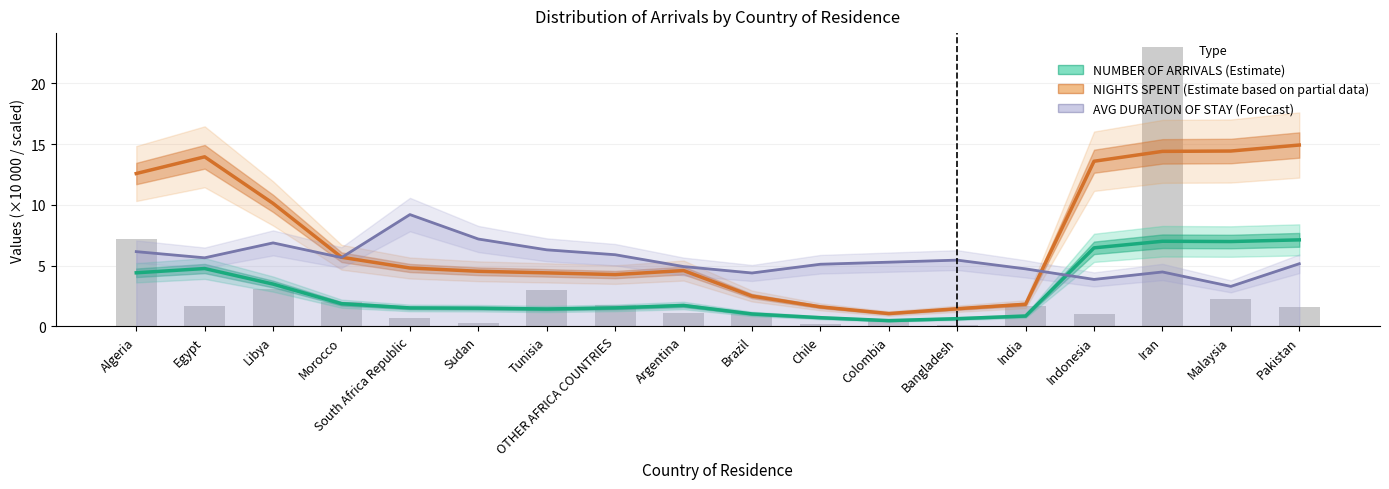

Rank the series at OTHER AFRICA COUNTRIES from highest to lowest value.

AVG DURATION OF STAY (Forecast, scaled), NIGHTS SPENT (Estimate based on partial data), NUMBER OF ARRIVALS (Estimate)